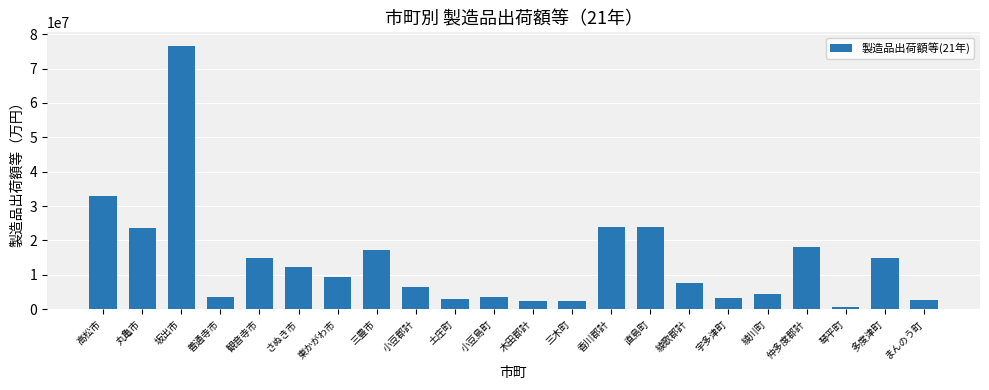

At which label is the value closest to 38611562?

高松市